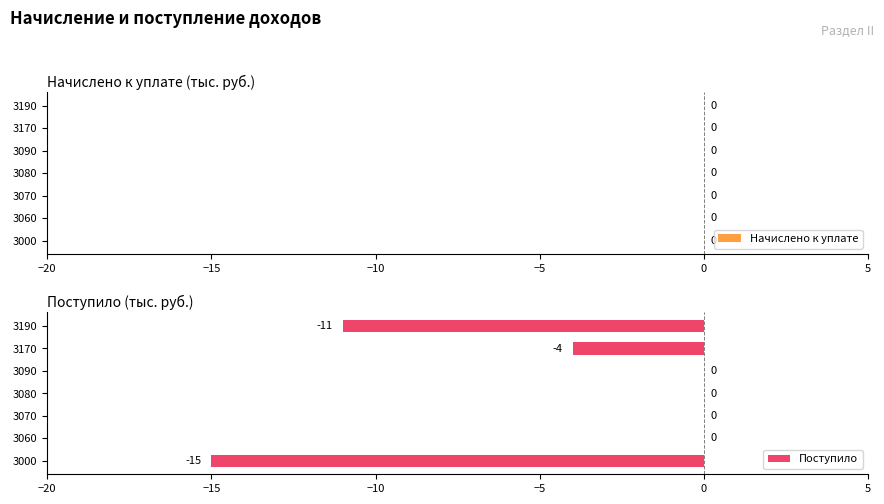

What is the change in value from 3080 to 3190?

-11